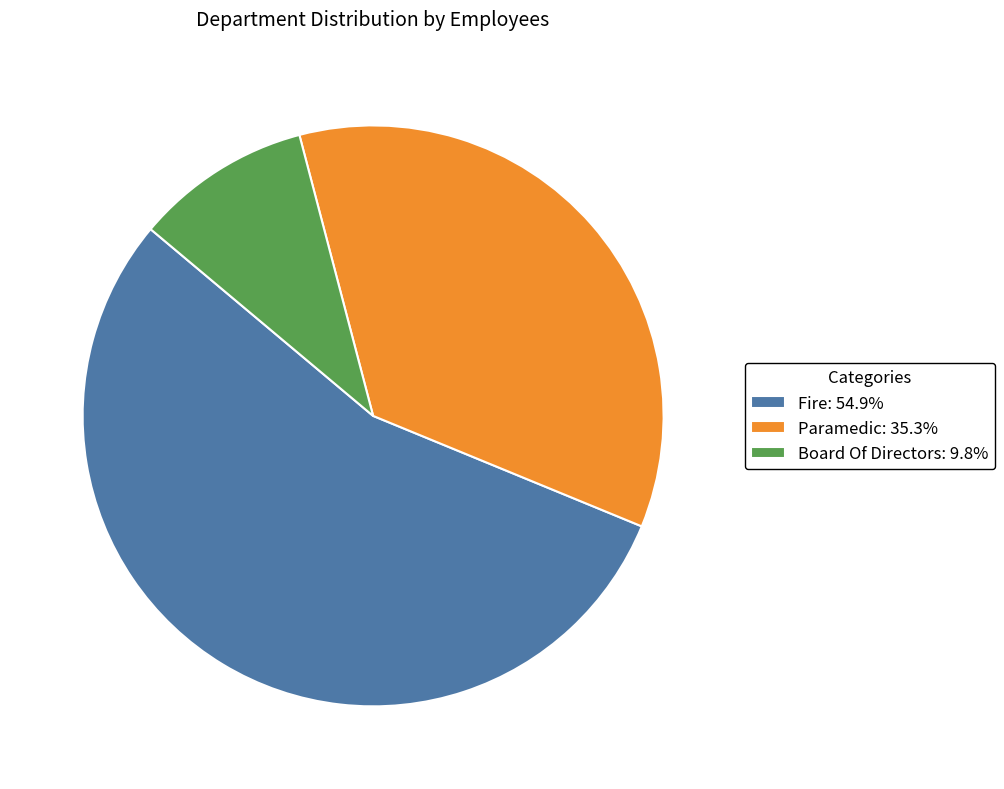

The Board Of Directors slice represents 10% of the pie. True or false?

True